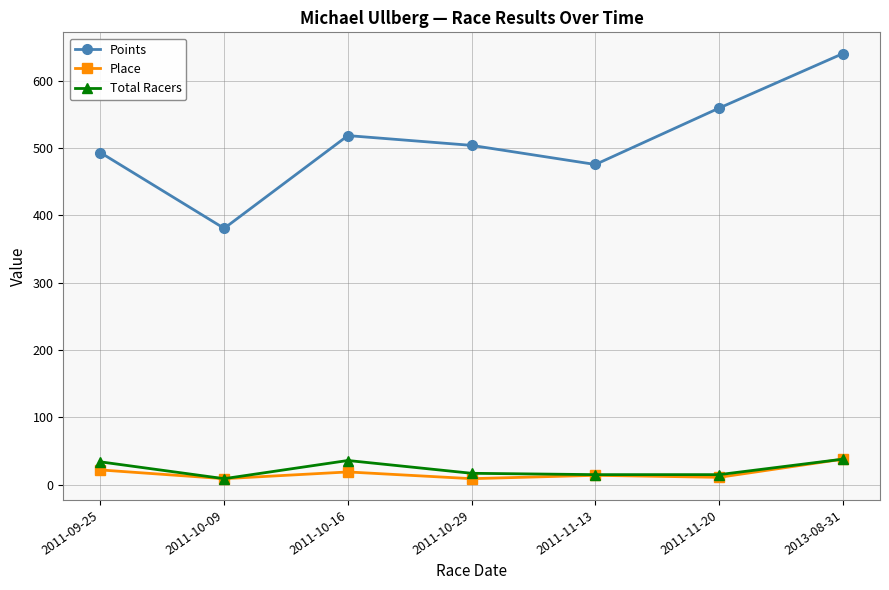

How many lines are shown in the chart?

3